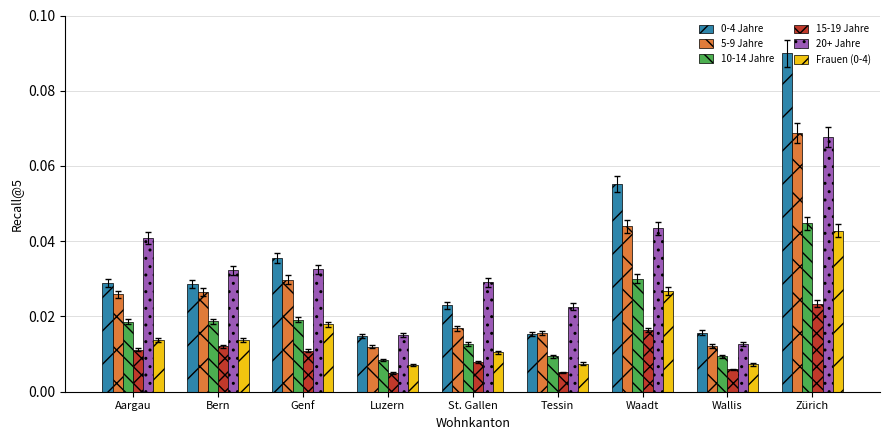

Between Bern and Luzern, which series saw the biggest shift?

20+ Jahre